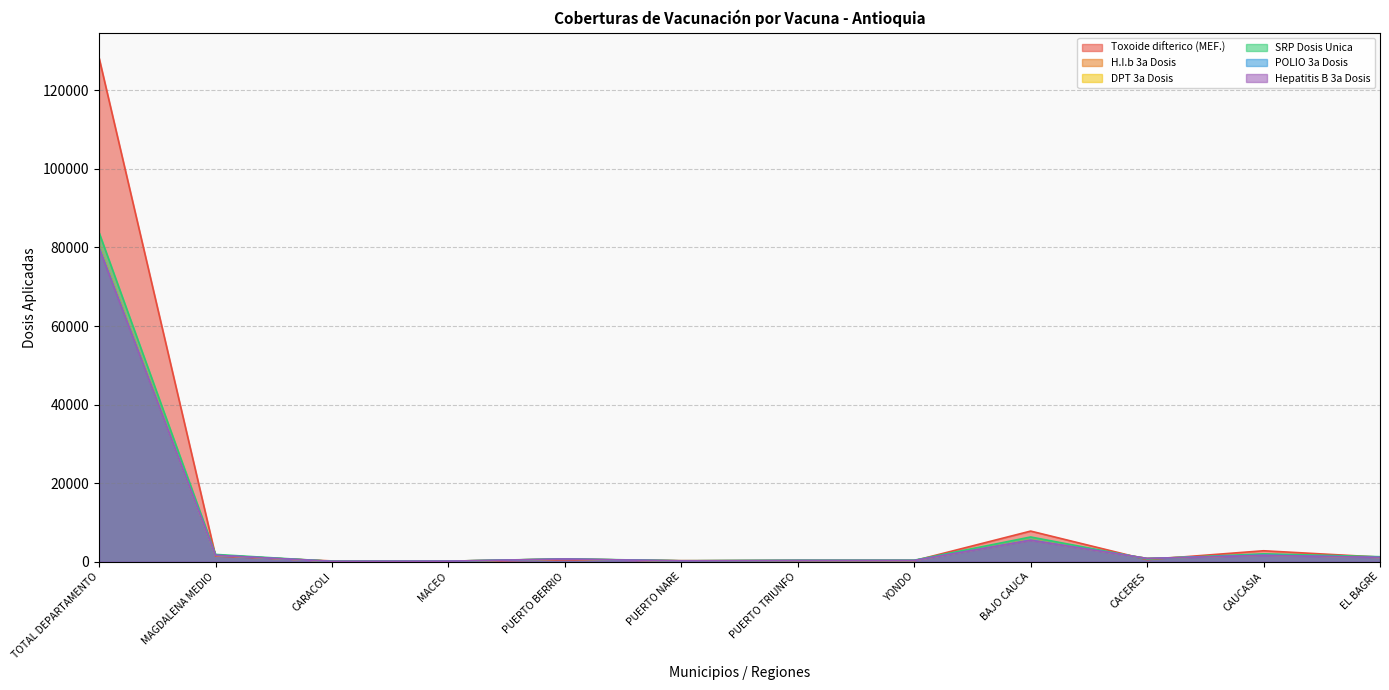

After their last crossing, which series has the higher values: Toxoide difterico (MEF.) or H.I.b 3a Dosis?

Toxoide difterico (MEF.)